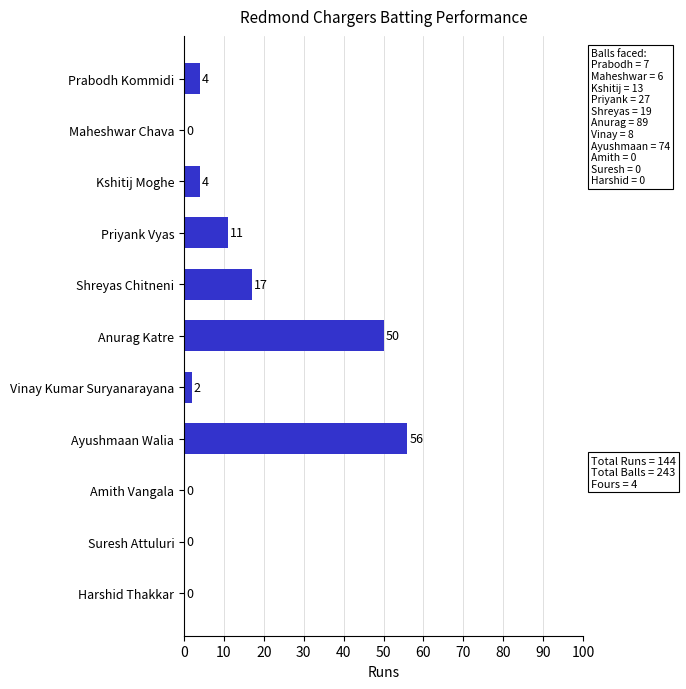

What is the change in value from Anurag Katre to Suresh Attuluri?

-50